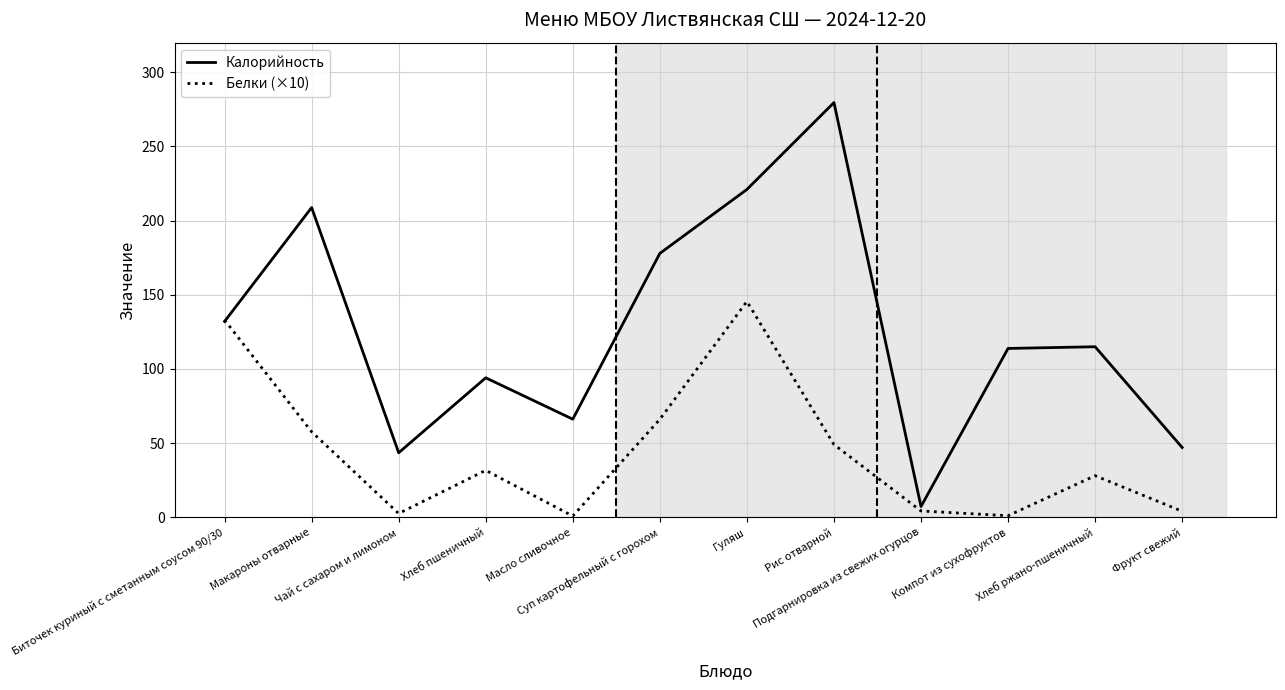

How many times do Белки (×10) and Калорийность cross each other?

1